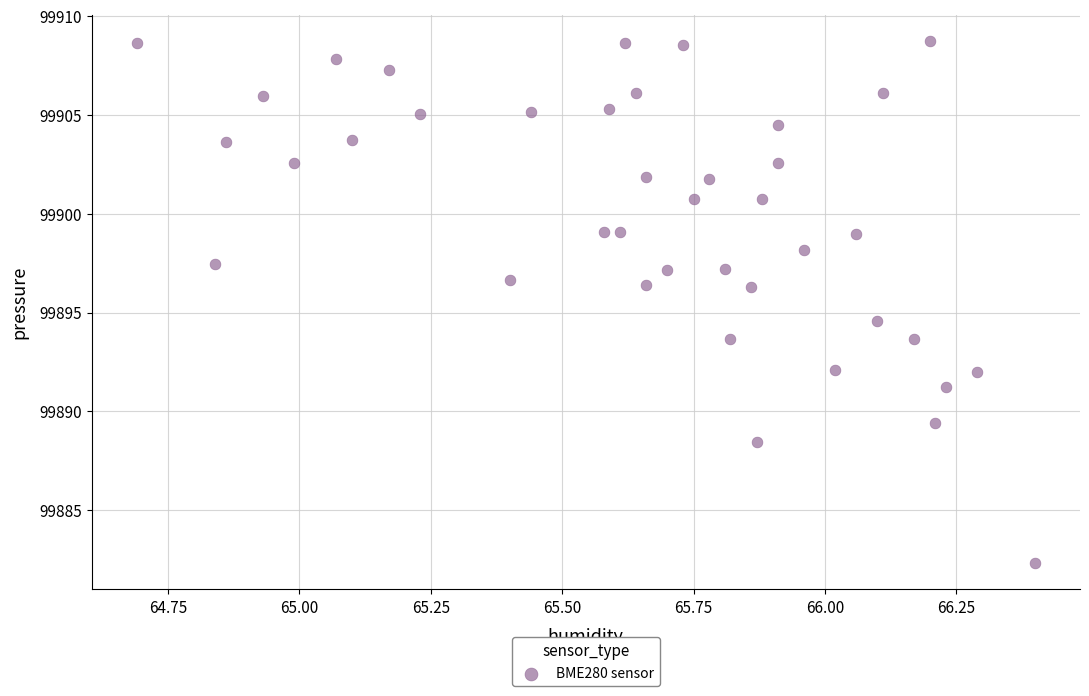

What is the range of X values (max minus min)?

1.7